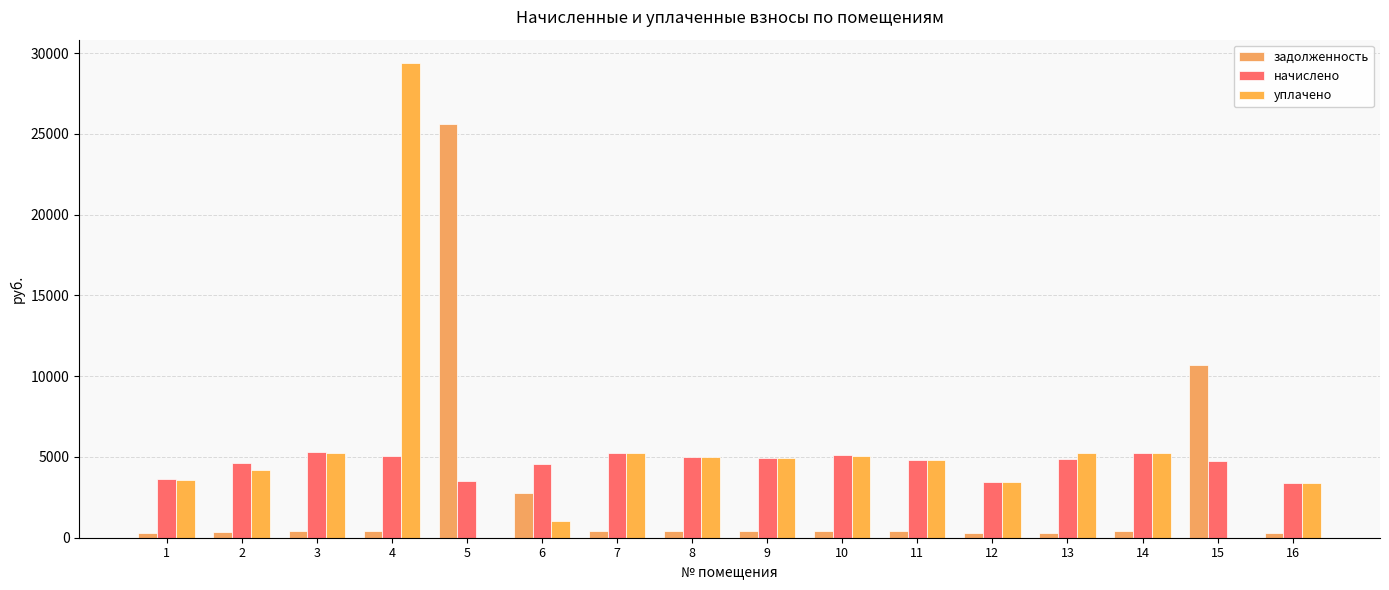

Reading left to right, transcribe all the data shown in this chart.

задолженность: 1=300.8	2=383.4	3=440.3	4=420.4	5=25605.3	6=2779.5	7=439.4	8=416.6	9=411.9	10=425.1	11=401.4	12=287.6	13=280.4	14=439.4	15=10671.5	16=282.8
начислено: 1=3610.0	2=4600.8	3=5284.1	4=5044.9	5=3541.7	6=4578.0	7=5272.7	8=4999.3	9=4942.4	10=5101.8	11=4817.2	12=3450.6	13=4874.0	14=5272.7	15=4748.8	16=3393.6
уплачено: 1=3592.5	2=4195.2	3=5258.6	4=29372.4	5=0.0	6=1013.4	7=5247.2	8=4975.2	9=4918.6	10=5077.2	11=4793.9	12=3433.9	13=5234.2	14=5247.2	15=0.0	16=3376.6